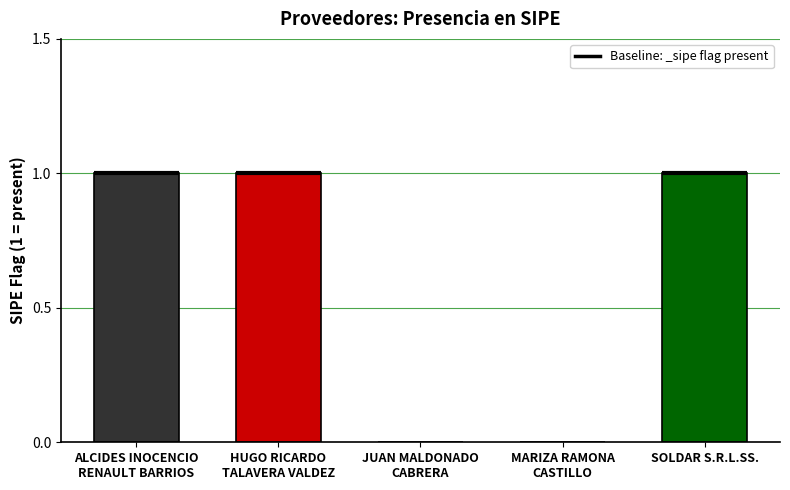

The value at SOLDAR S.R.L.SS. is 0. True or false?

False